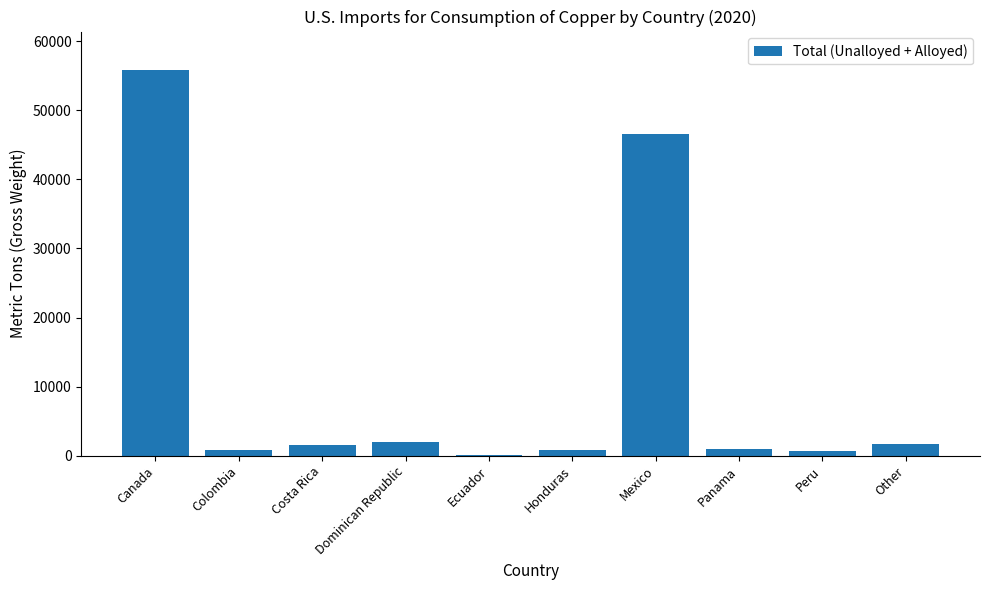

What is the average value?

11141